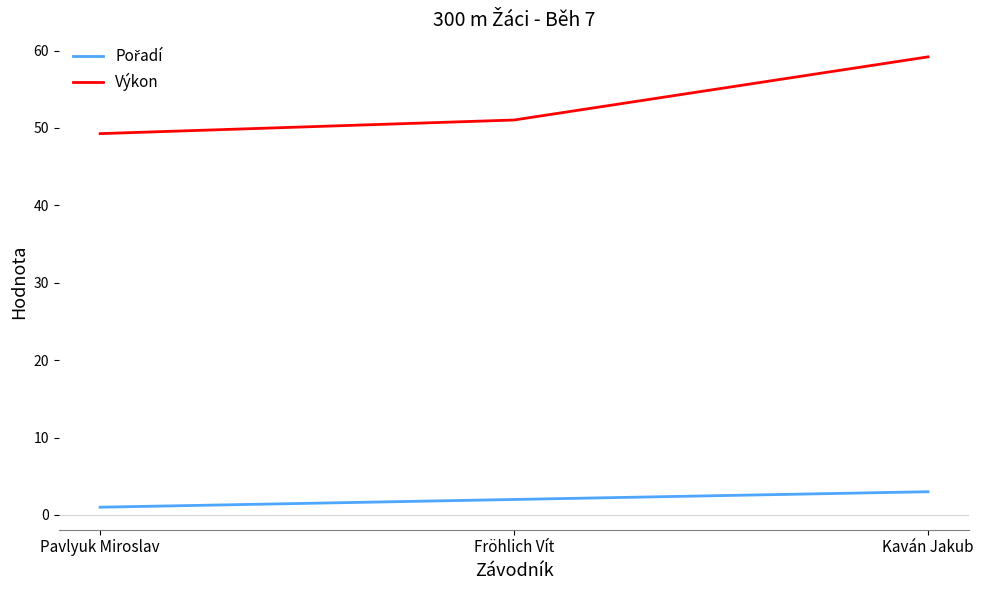

List the labels in order of Výkon value, smallest first.

Pavlyuk Miroslav, Fröhlich Vít, Kaván Jakub